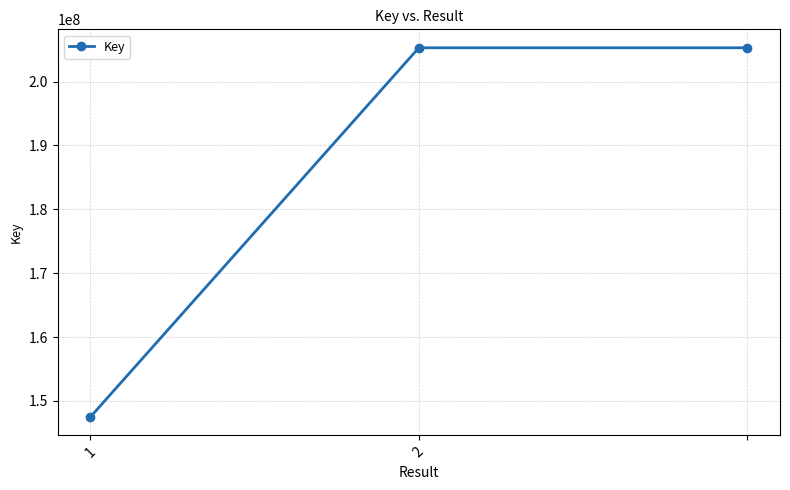

How many lines are shown in the chart?

1